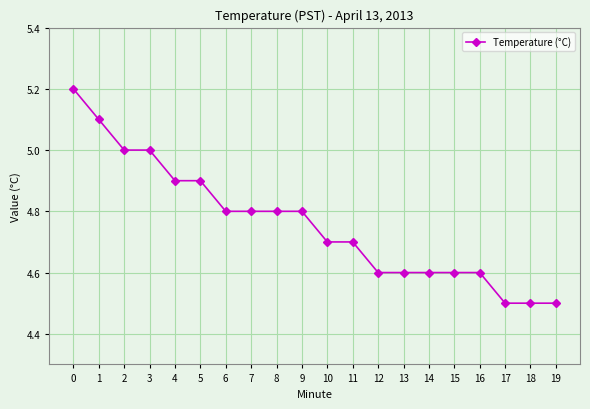

How many lines are shown in the chart?

1